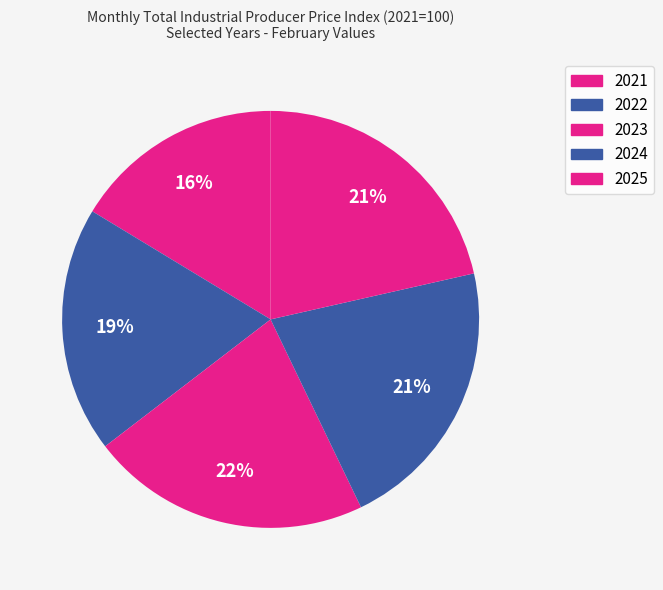

Between 2023 and 2022, which is larger?

2023